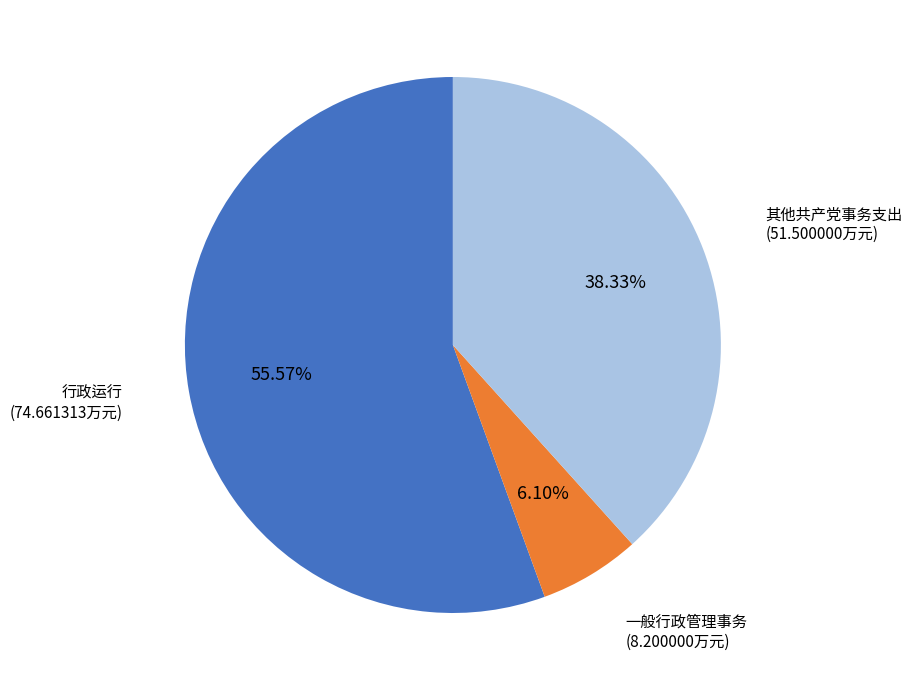

Is there any slice that represents more than half of the pie?

Yes